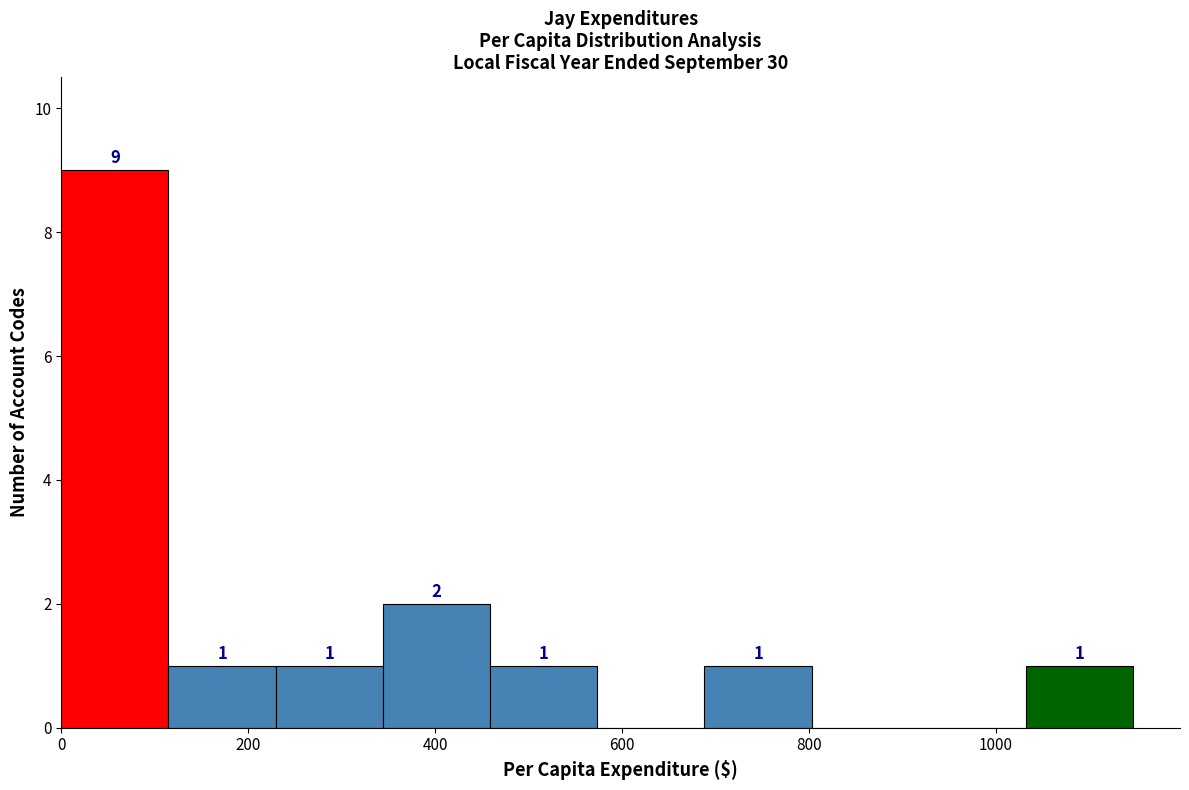

Over which range of the x-axis is the bar tallest?

0 to 120